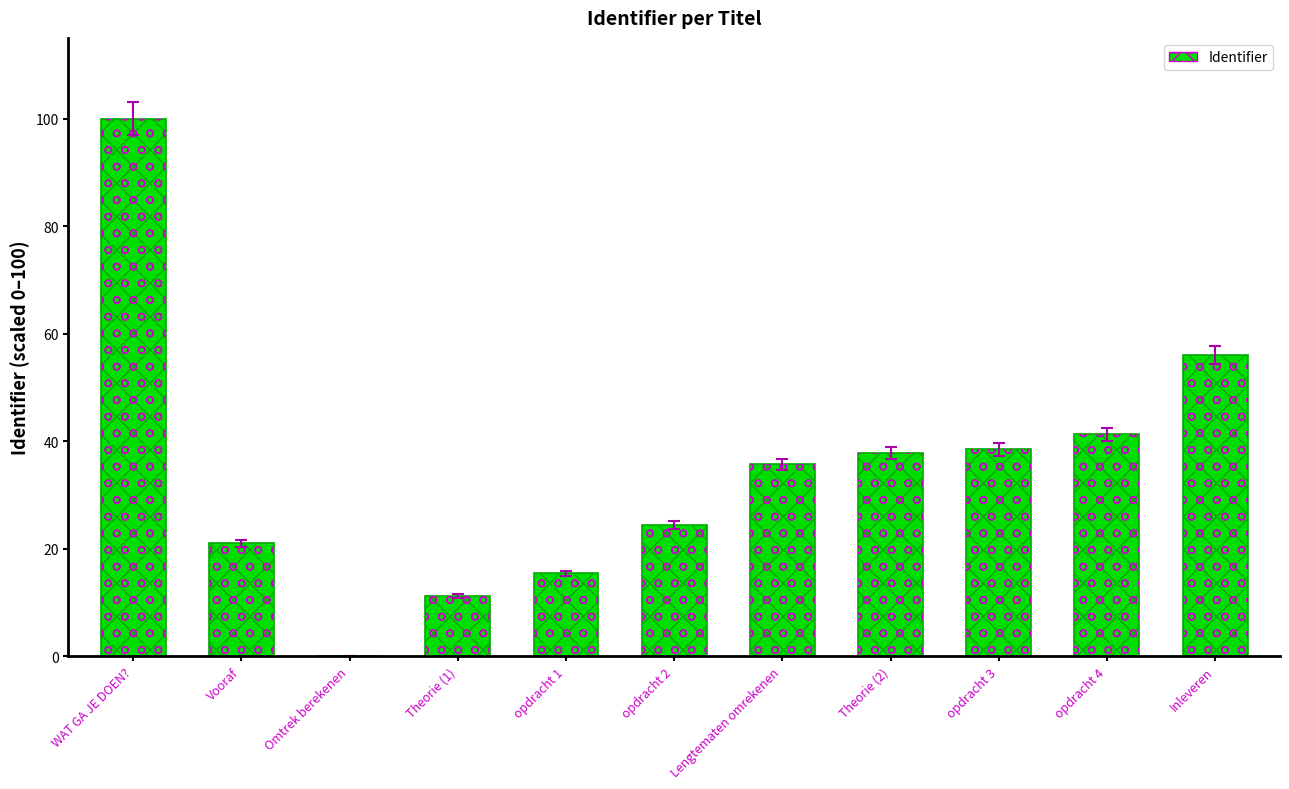

What is the difference between the second highest and second lowest values?

44.8